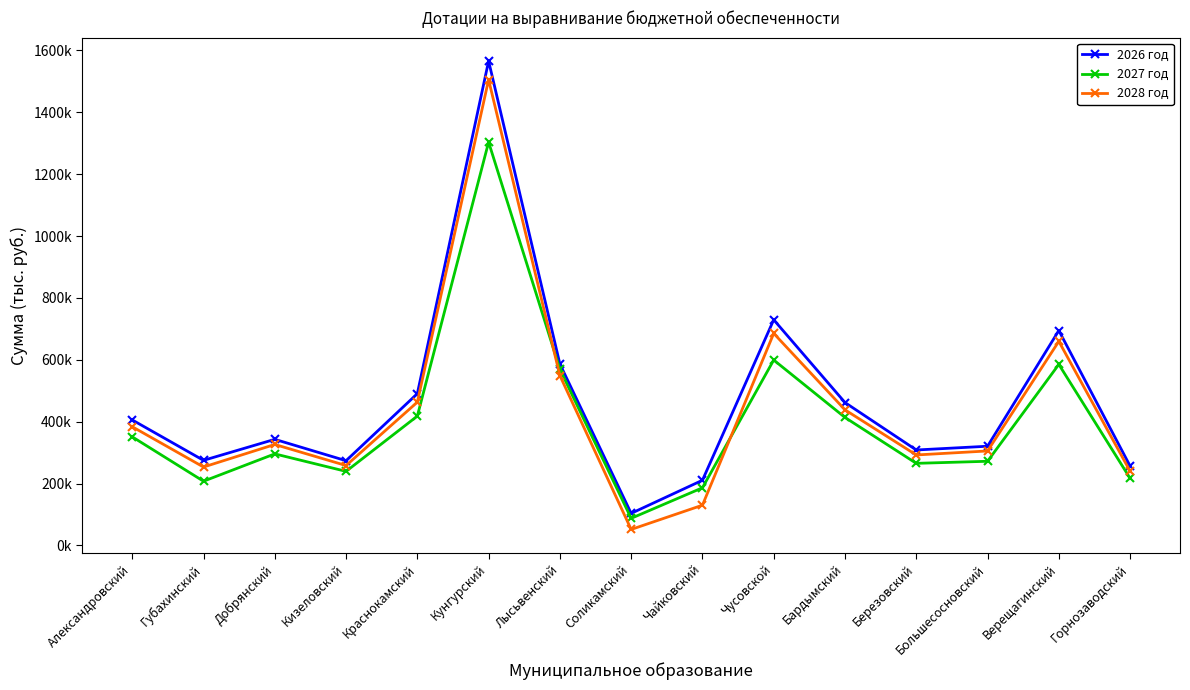

True or false: 2027 год has more than 1 interior local peaks.

True